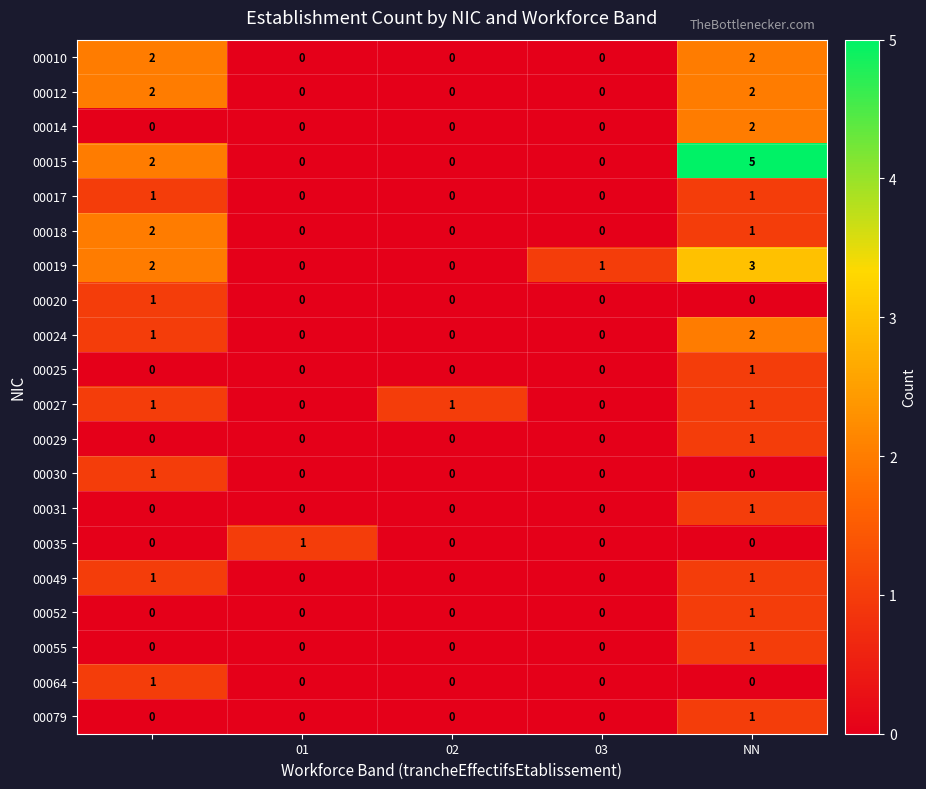

Which series has the largest range (max minus min)?

00015